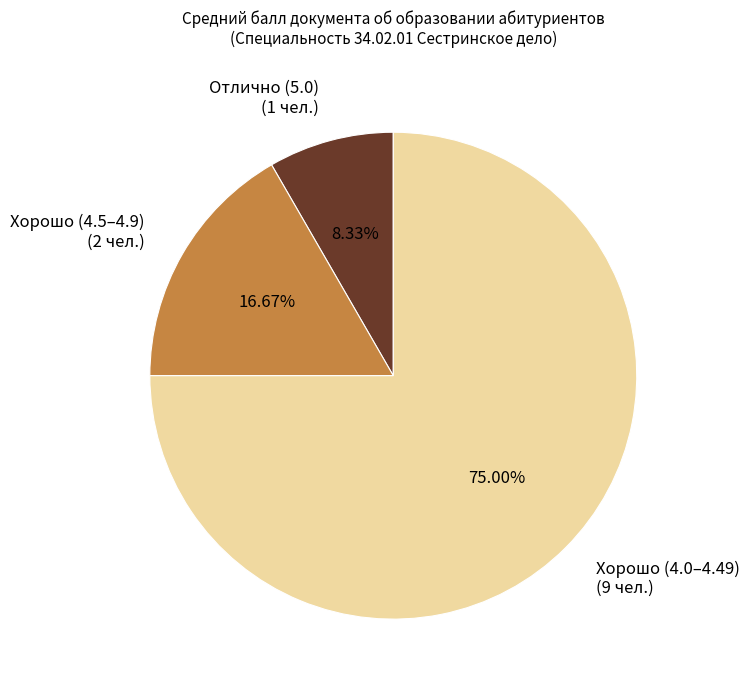

Do Отлично (5.0) (1 чел.) and Хорошо (4.0–4.49) (9 чел.) together represent more than half of the pie?

Yes